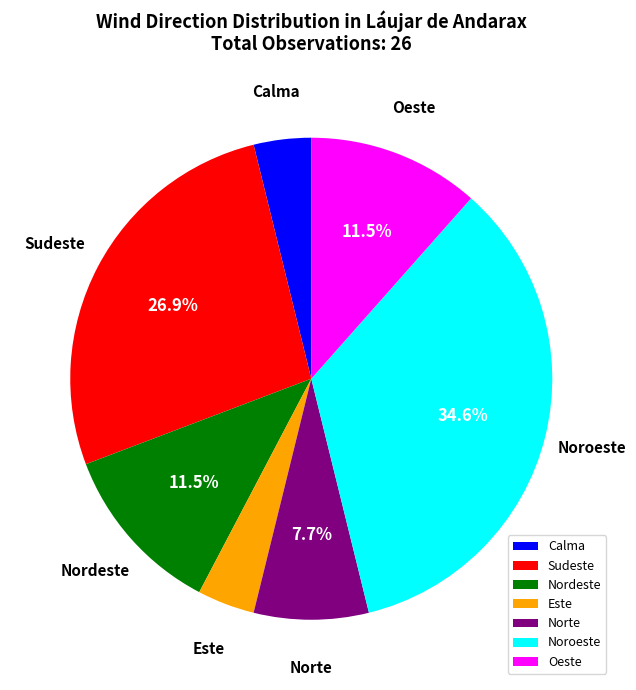

To the nearest percent, what is the difference between the Norte and Sudeste slice percentages?

19%